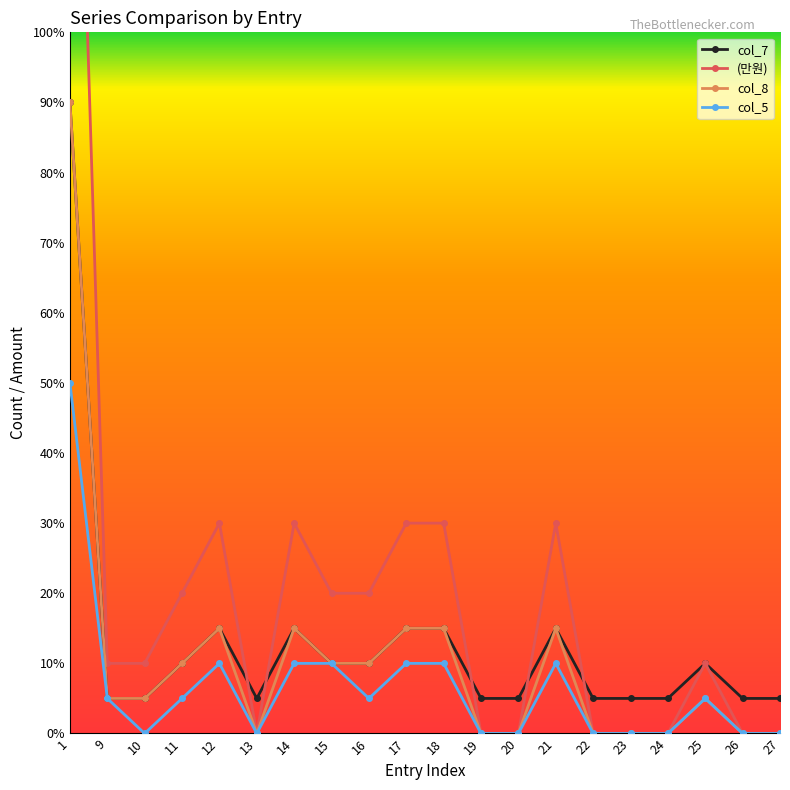

Which category has the lowest value across all series?

13